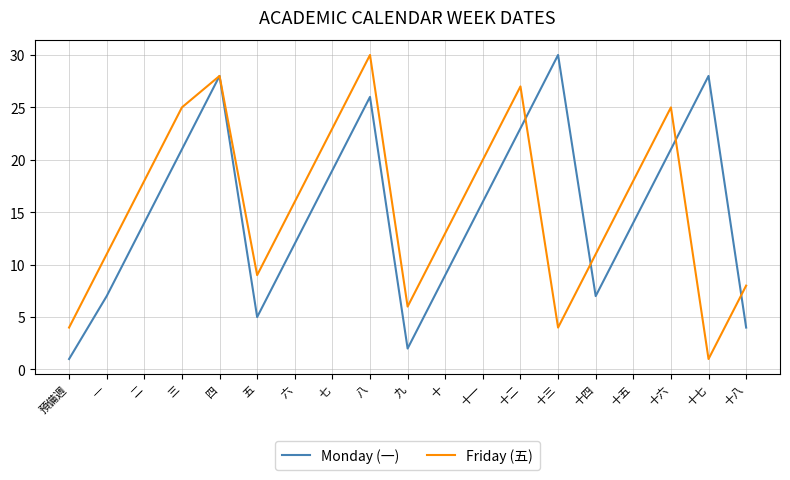

How many lines are shown in the chart?

2